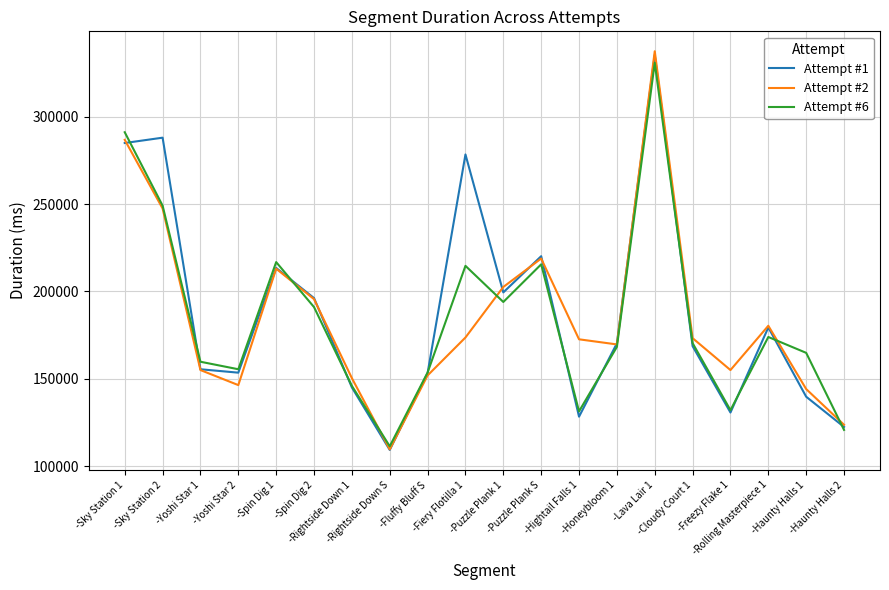

Does the chart have visible grid lines?

Yes